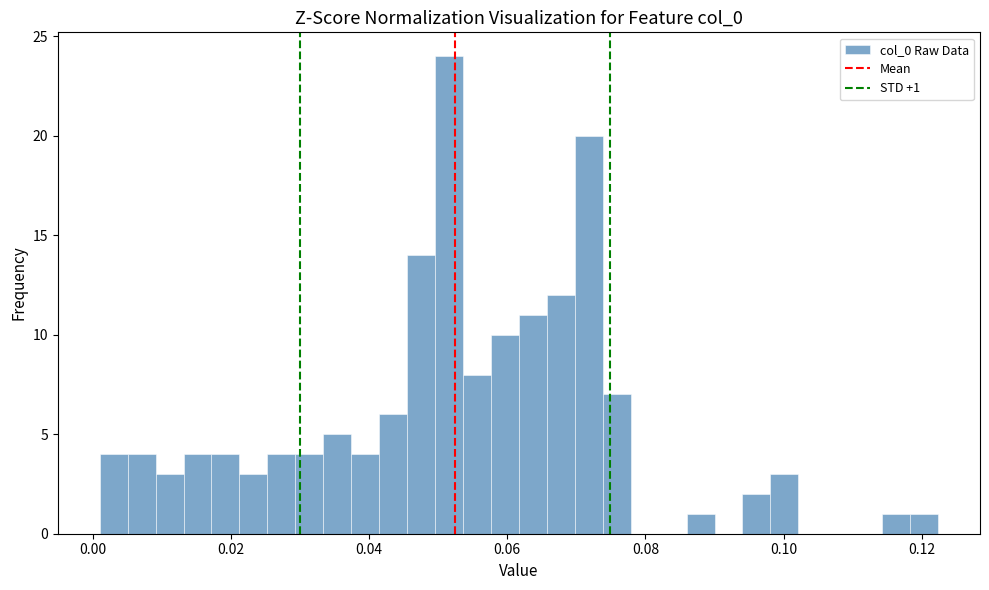

Read against the x-axis, roughly where is the centre of the tallest bar?

0.052